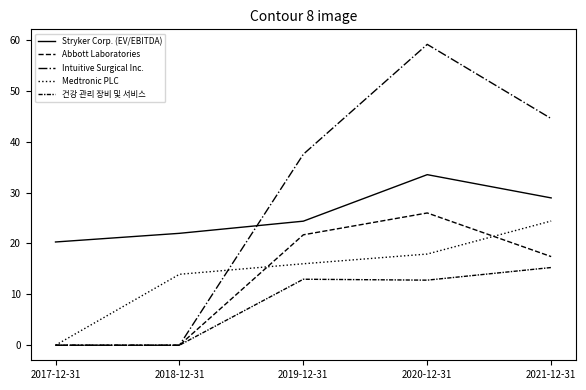

Rank the series by their maximum value, from lowest to highest.

건강 관리 장비 및 서비스, Medtronic PLC, Abbott Laboratories, Stryker Corp. (EV/EBITDA), Intuitive Surgical Inc.